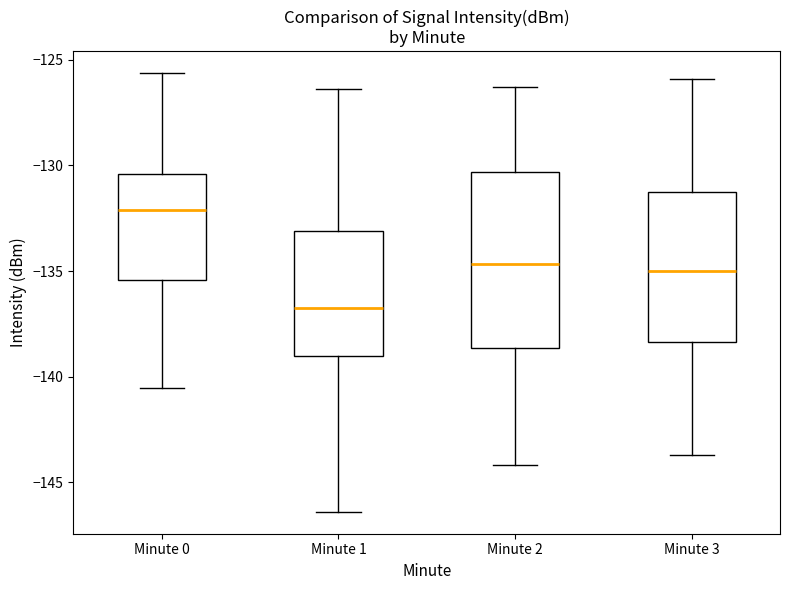

Reading left to right, transcribe this box plot: for each box, give where its median line is, the range the box spans, and where its two whiskers end, as read against the y-axis. The values are not printed on the chart, so give them approximately, as read against the axis.

Minute 0: median -132.0, box -135.5 to -130.5, whiskers -140.5 to -125.5
Minute 1: median -136.5, box -139.0 to -133.0, whiskers -146.5 to -126.5
Minute 2: median -134.5, box -138.5 to -130.5, whiskers -144.0 to -126.5
Minute 3: median -135.0, box -138.5 to -131.0, whiskers -143.5 to -126.0